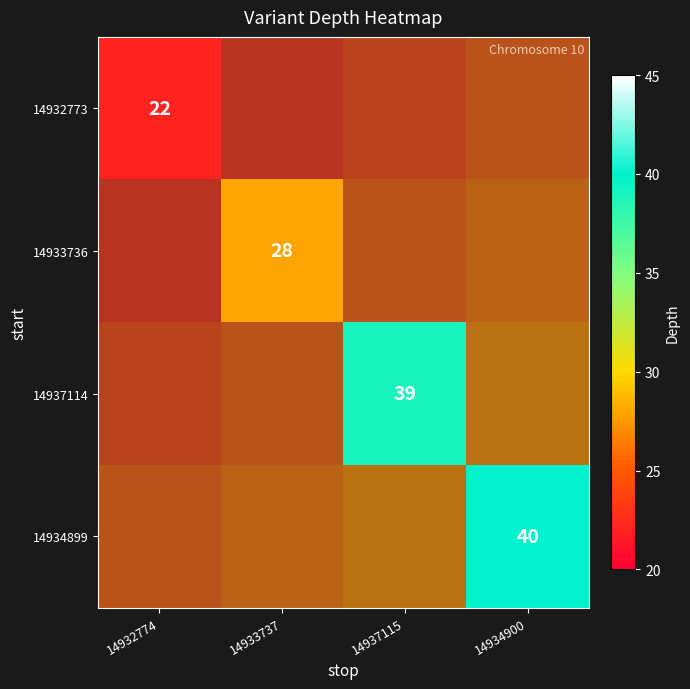

Is it true that 14933736 equals -14 at 14937115?

False